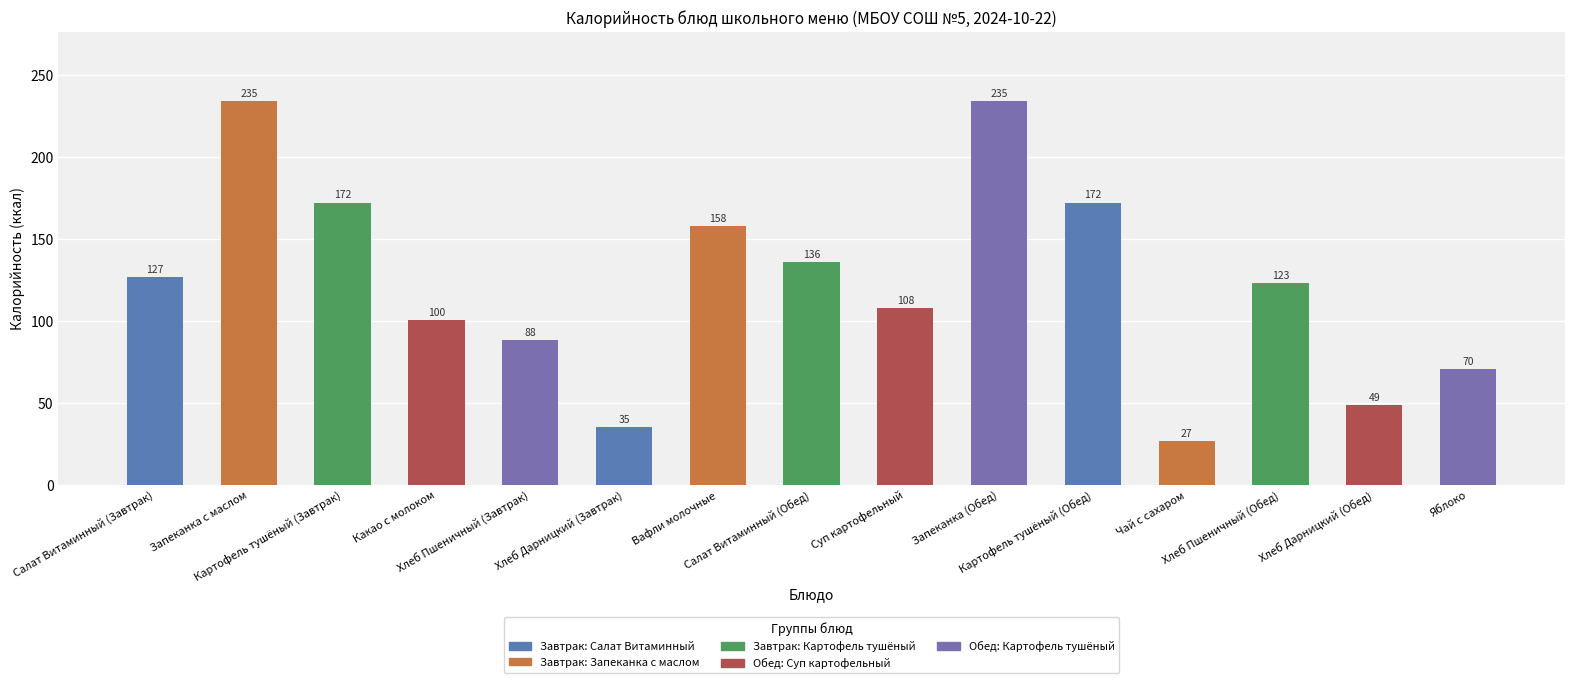

What is the value of the 12th bar from the left?

26.8